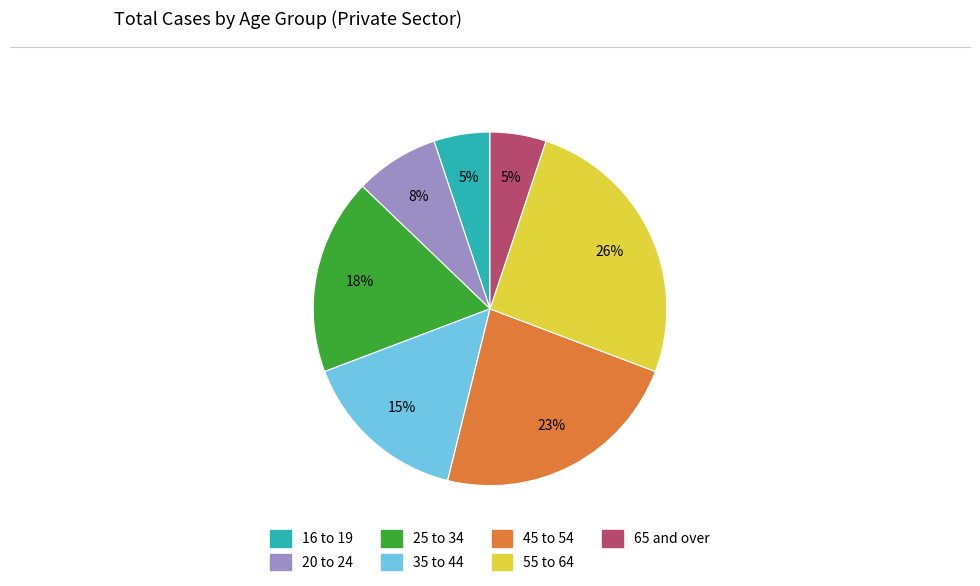

Is there any slice that represents more than half of the pie?

No